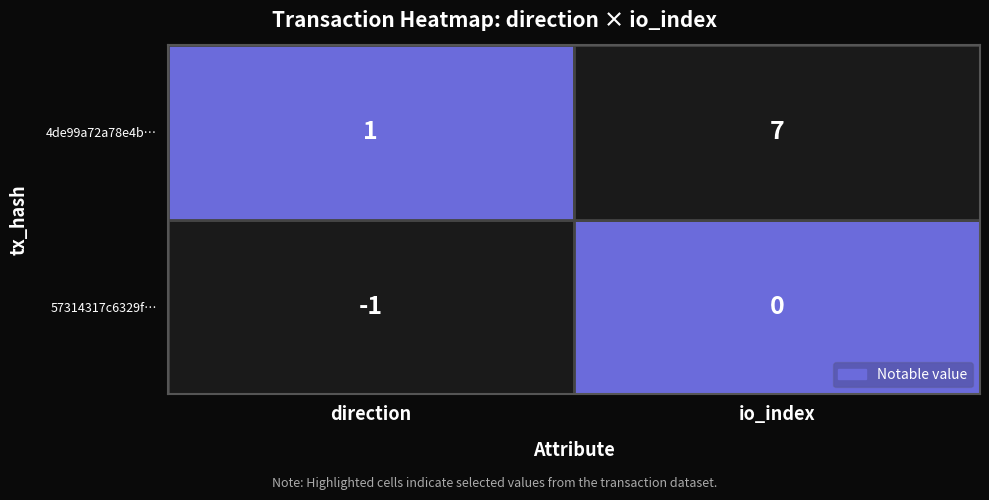

Which series has the largest total across all categories?

4de99a72a78e4b4d46f499923fb8bfce9c8f68d